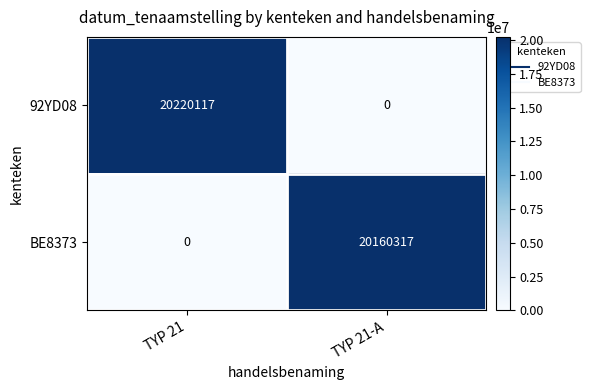

Count the number of categories in the chart.

2